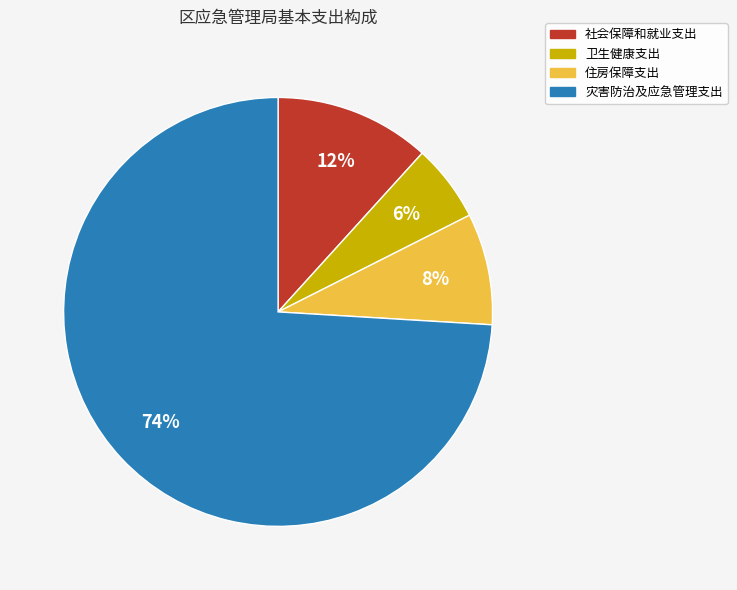

Which category has the smallest portion of the pie?

卫生健康支出